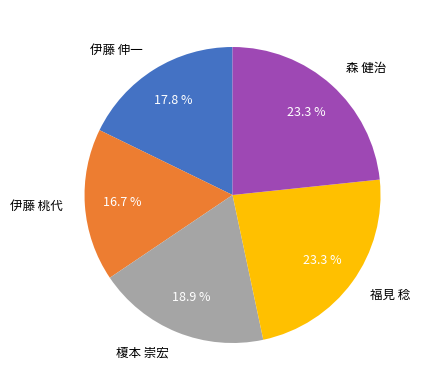

Is it true that 福見 稔 is 23% of the pie?

True